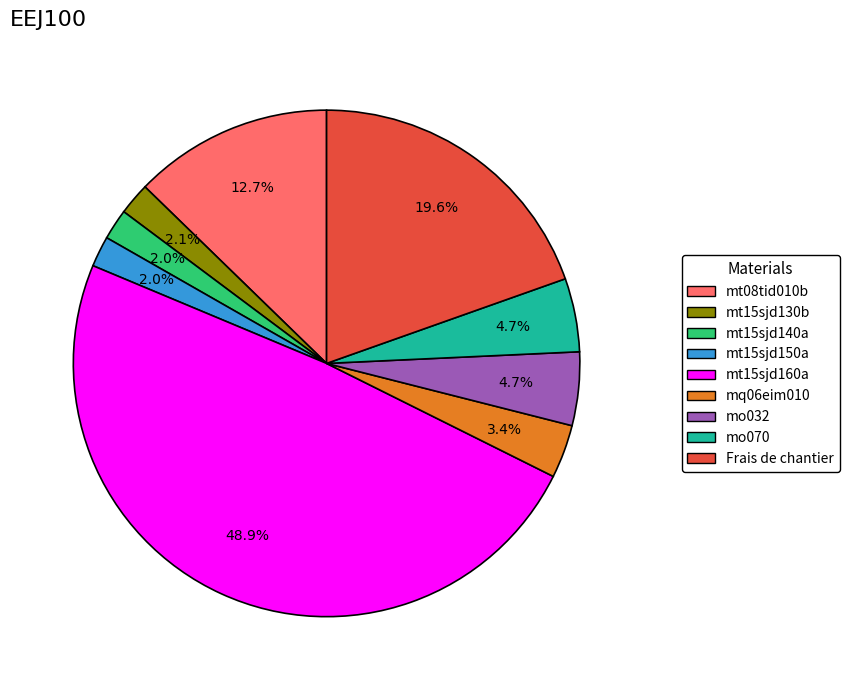

To the nearest percent, what is the difference between the largest and smallest slice percentages?

47%